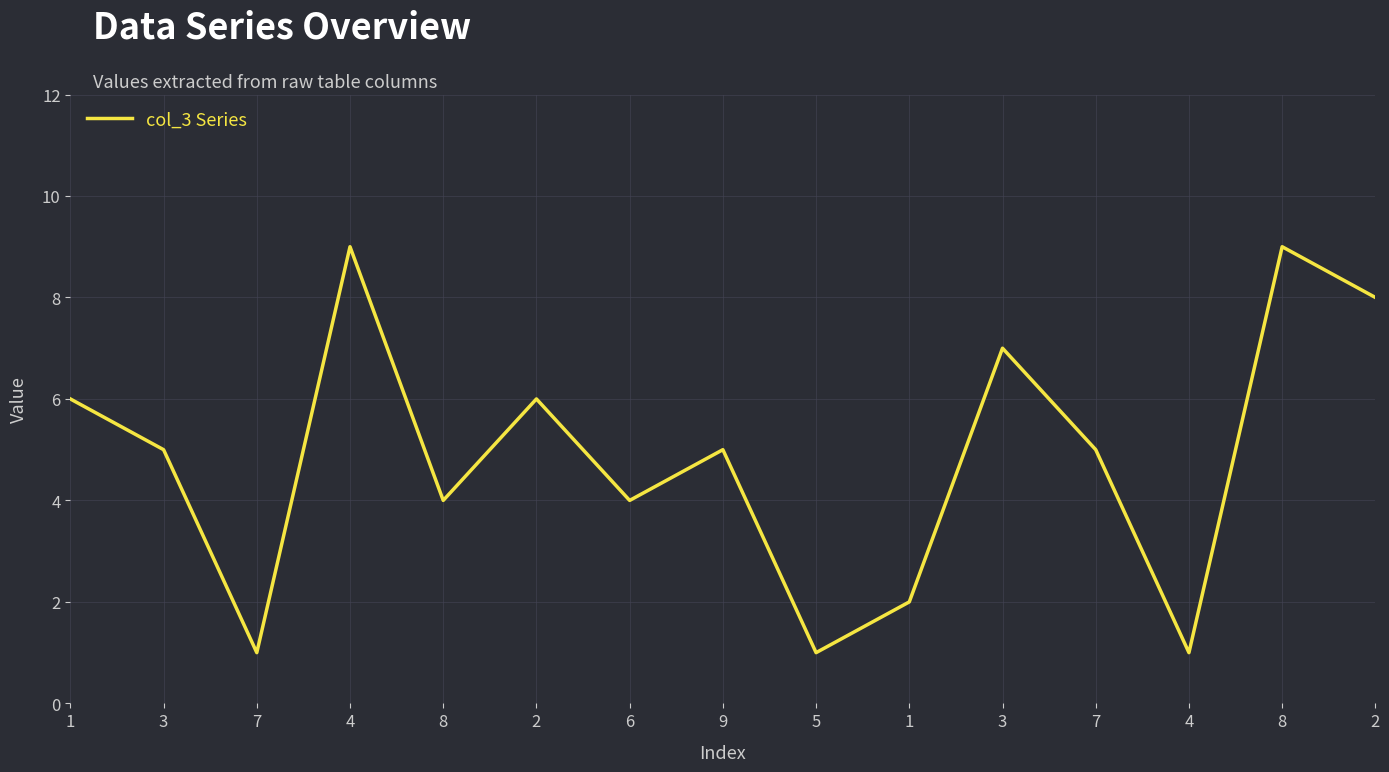

Where is the first local maximum?

4